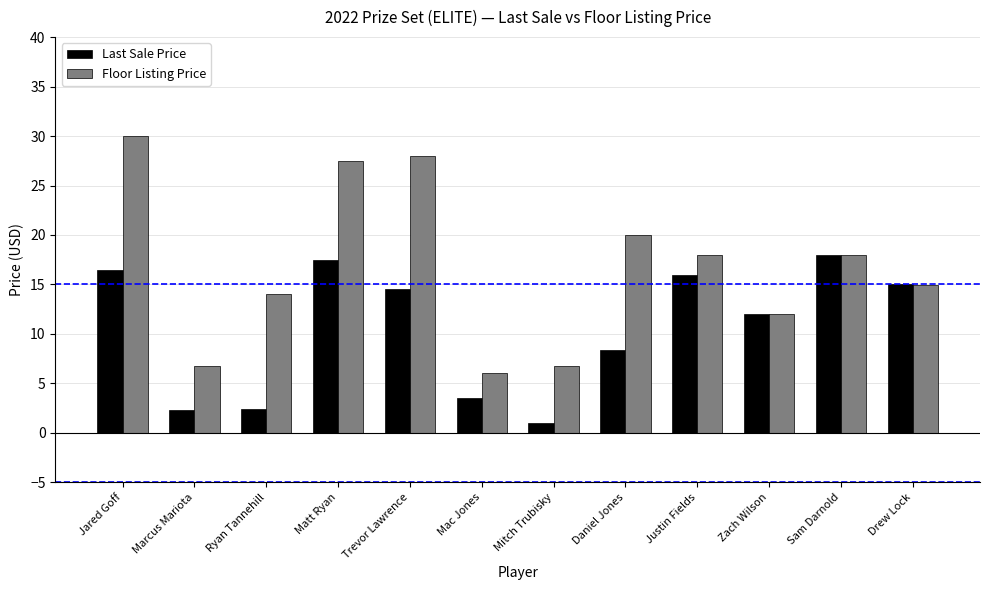

At which category is the sum across all series the highest?

Jared Goff